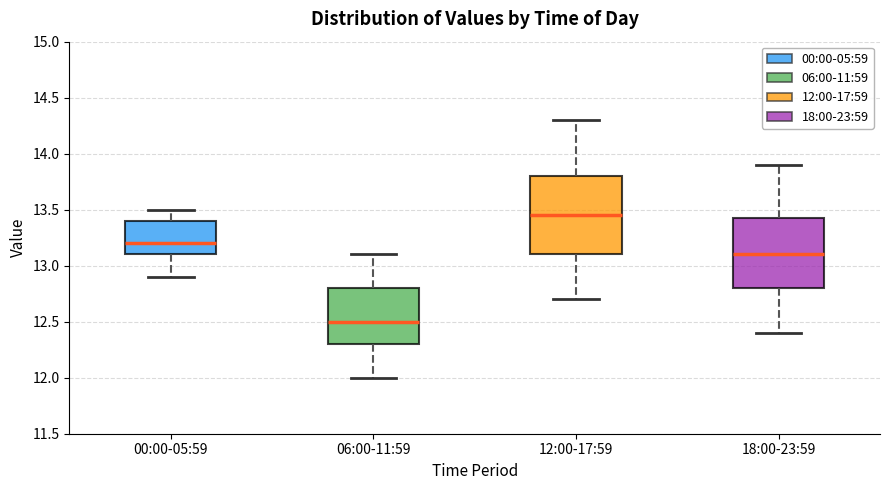

Reading left to right, read every box against the y-axis: the position of its median line, the range the box covers, and the ends of its whiskers. The values are not printed on the chart, so give them approximately, as read against the axis.

00:00-05:59: median 13.20, box 13.10 to 13.40, whiskers 12.90 to 13.50
06:00-11:59: median 12.50, box 12.30 to 12.80, whiskers 12.00 to 13.10
12:00-17:59: median 13.45, box 13.10 to 13.80, whiskers 12.70 to 14.30
18:00-23:59: median 13.10, box 12.80 to 13.45, whiskers 12.40 to 13.90